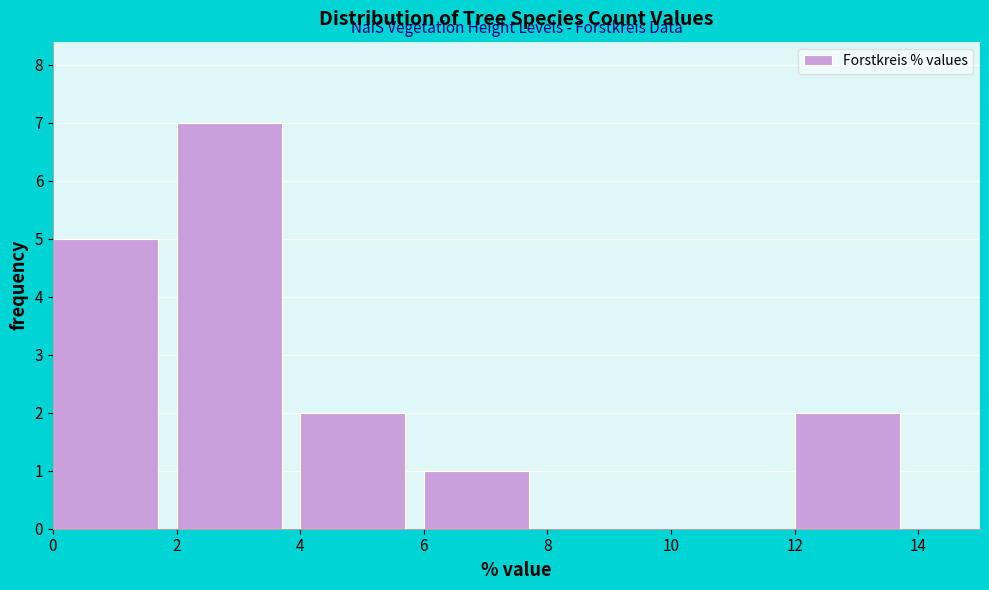

Reading left to right, list every bar in this chart as the range it spans on the x-axis followed by its height. The values are not printed on the chart, so give them approximately, as read against the axis.

0 to 2: 5
2 to 4: 7
4 to 6: 2
6 to 8: 1
8 to 10: 0
10 to 12: 0
12 to 14: 2